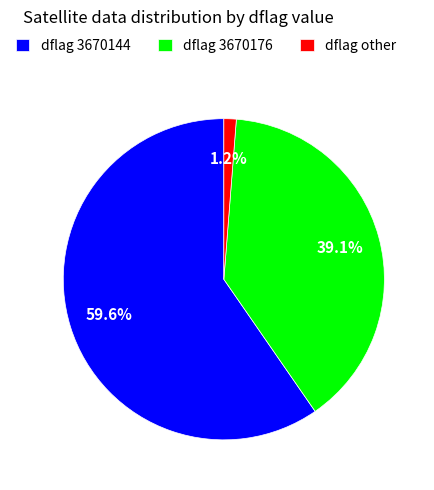

How many segments does this pie chart have?

3